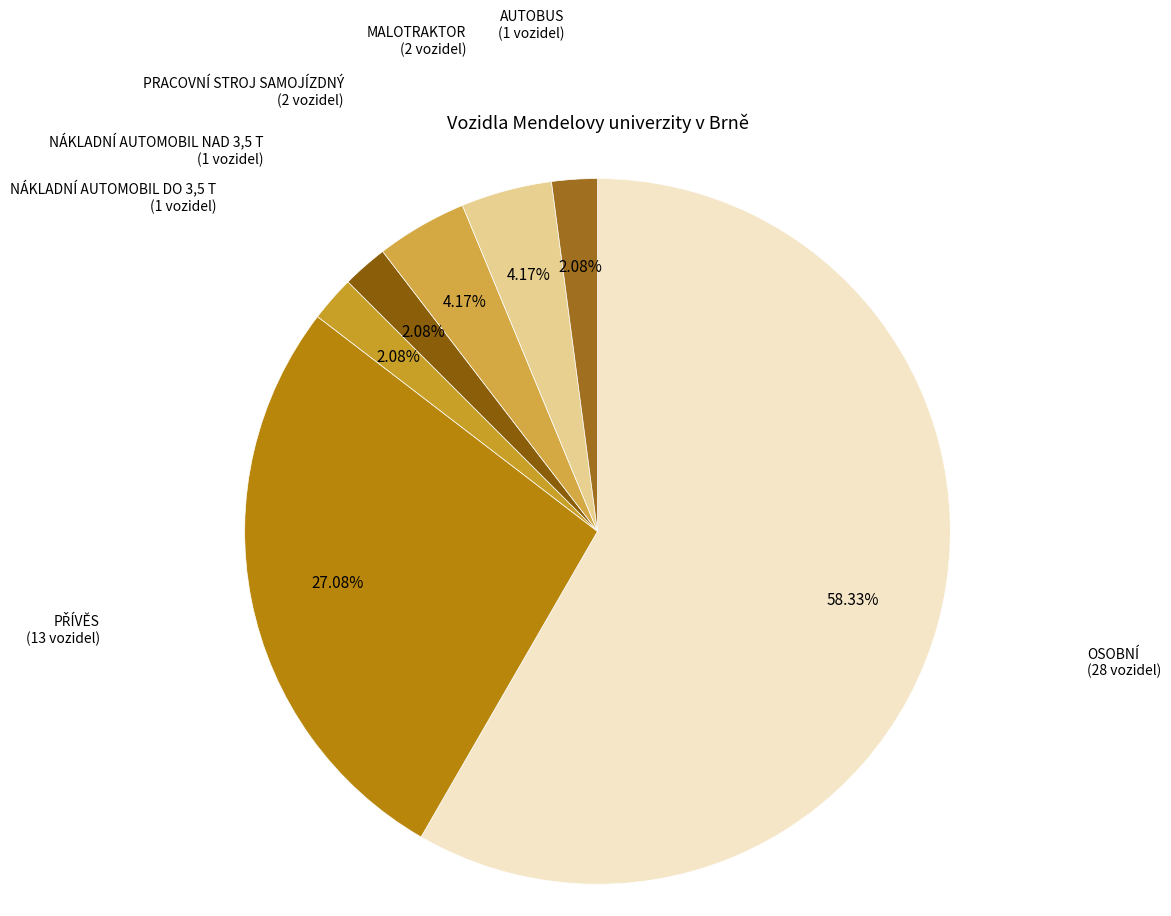

Does any single category account for the majority?

Yes